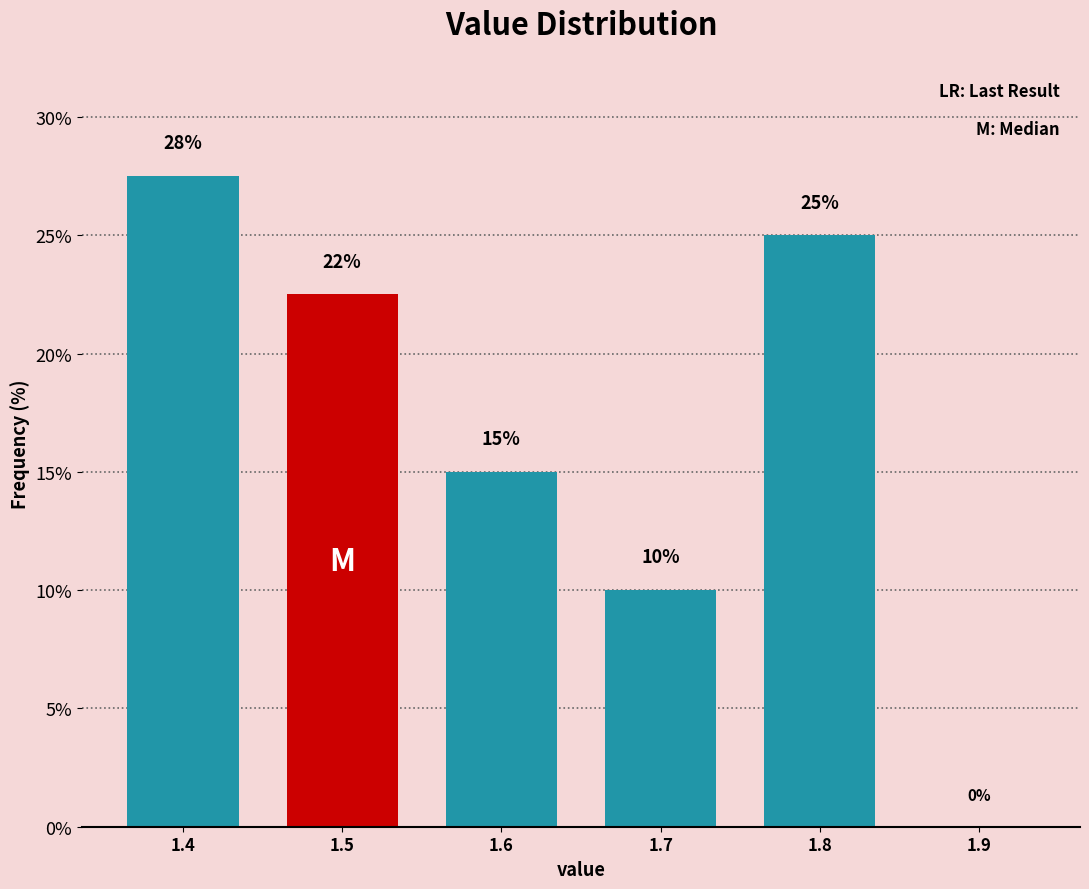

At which label is the value closest to 13?

1.6